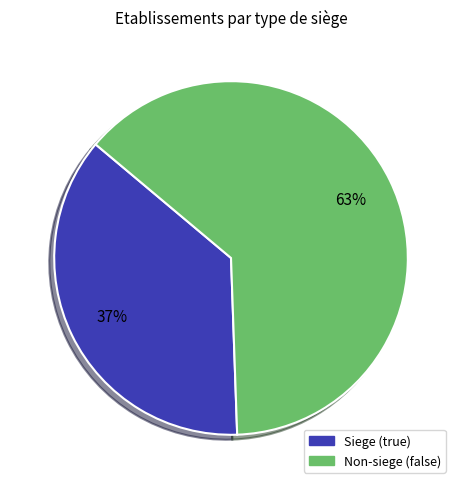

Does any single category account for the majority?

Yes